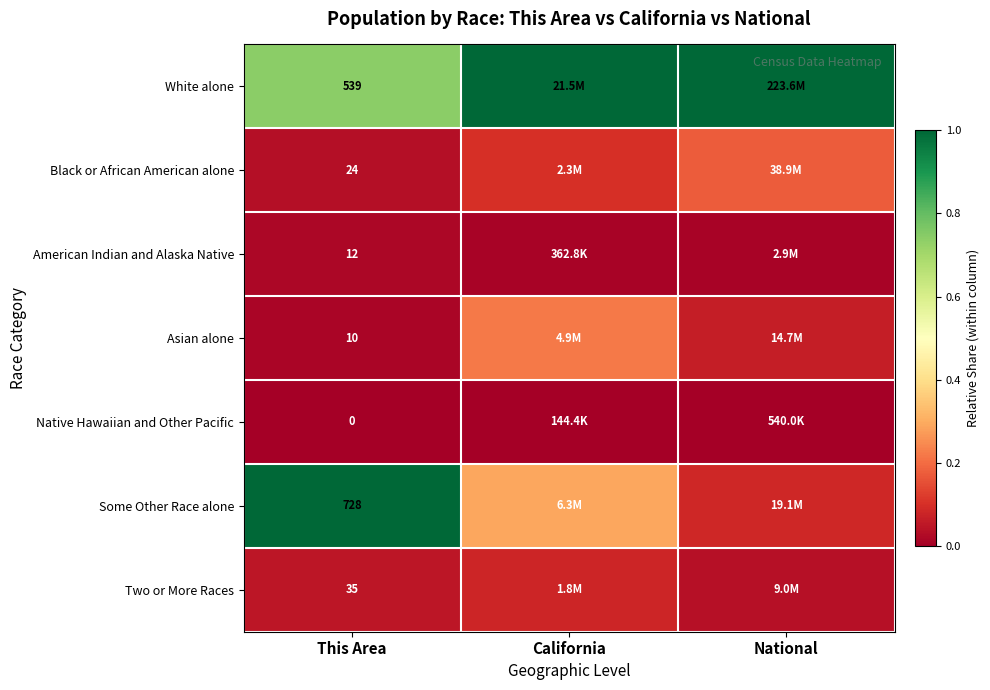

Count the number of categories in the chart.

3